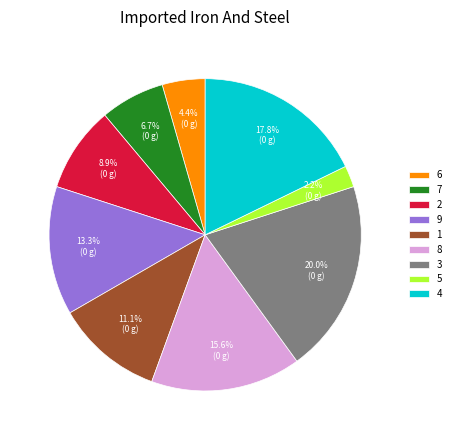

Which has a higher value, 1 or 4?

4